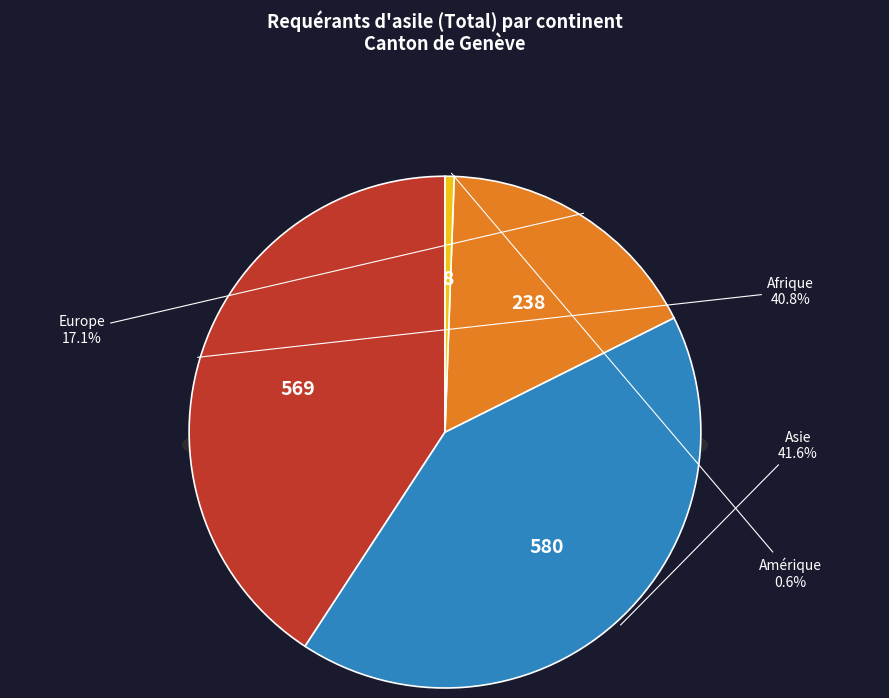

Rank the categories by value from lowest to highest.

Amérique, Europe, Afrique, Asie